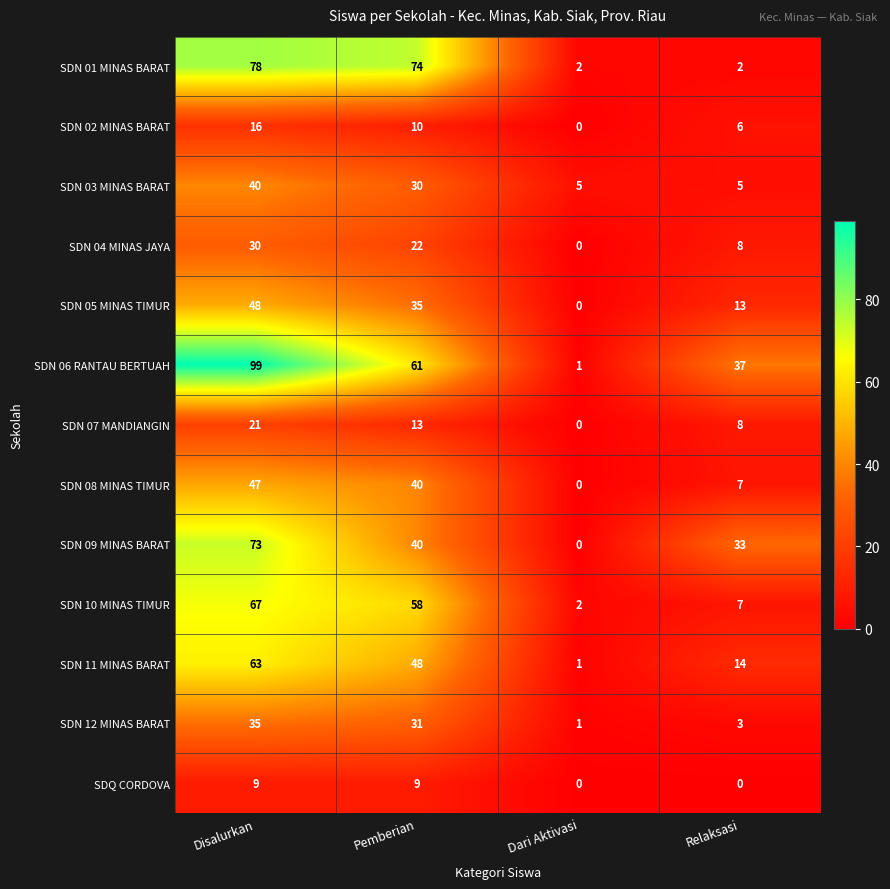

What is the sum of all SDN 10 MINAS TIMUR values?

134